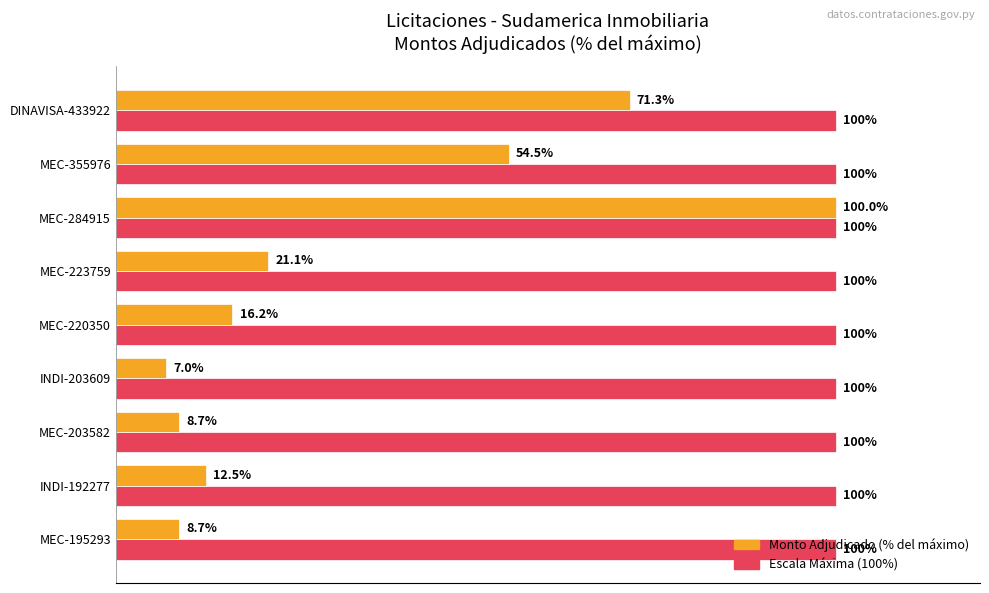

At which category is the sum across all series the highest?

MEC-284915